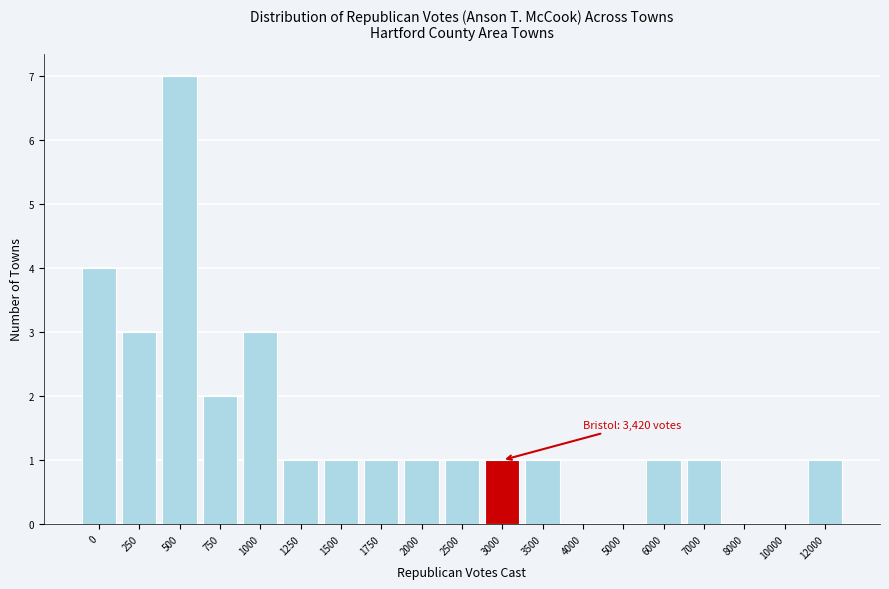

Reading left to right, extract all data points from this chart.

0=4	250=3	500=7	750=2	1000=3	1250=1	1500=1	1750=1	2000=1	2500=1	3000=1	3500=1	4000=0	5000=0	6000=1	7000=1	8000=0	10000=0	12000=1